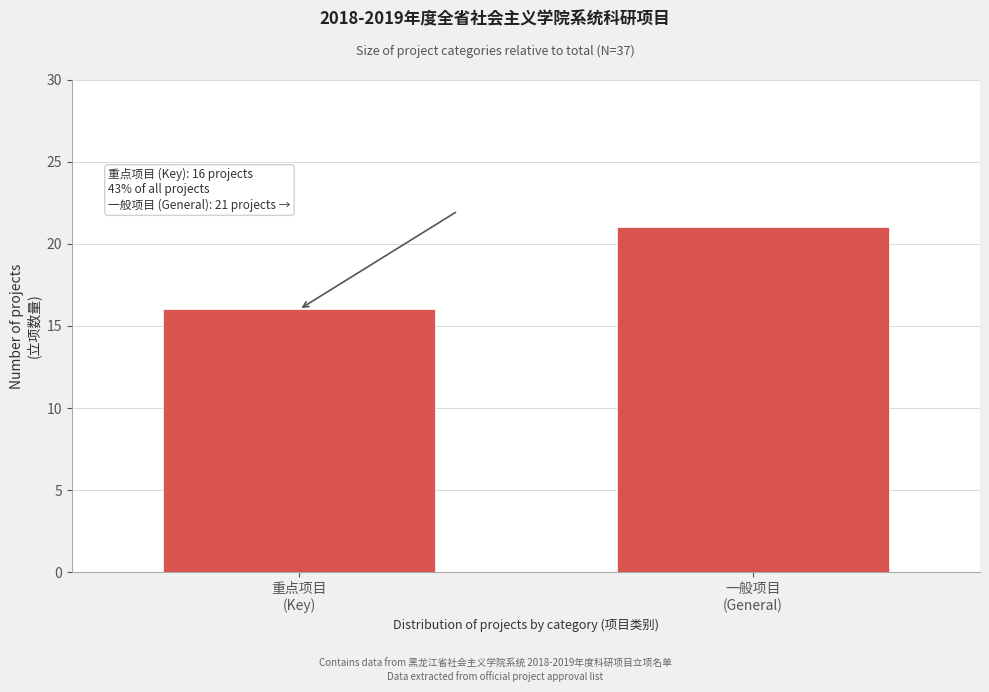

Reading right to left, what are all the values shown in this chart?

21	16